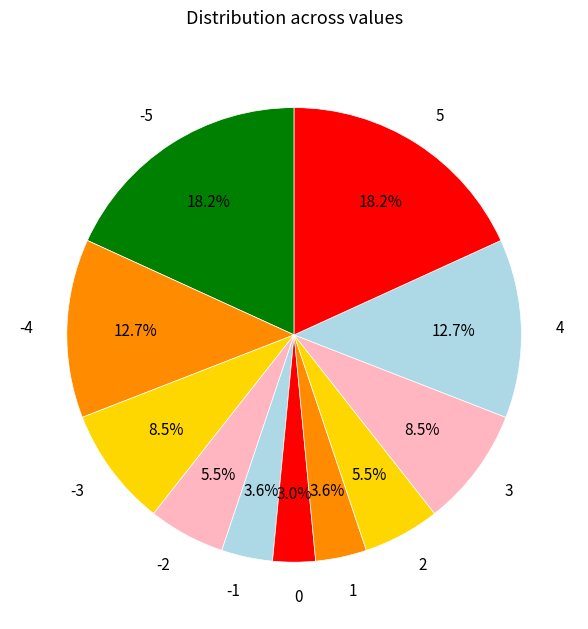

How many slices are in this pie chart?

11